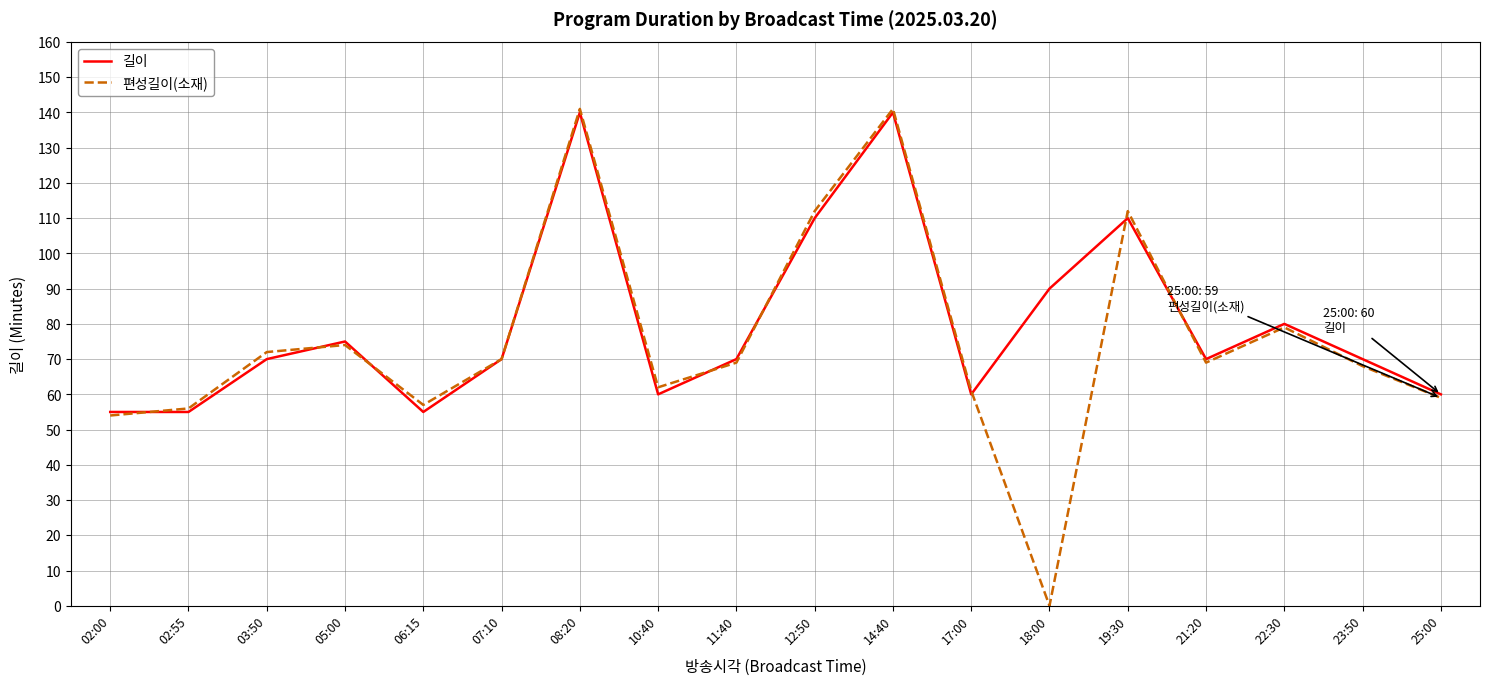

What is the difference between the maximum and minimum values in the 편성길이(소재) series?

141